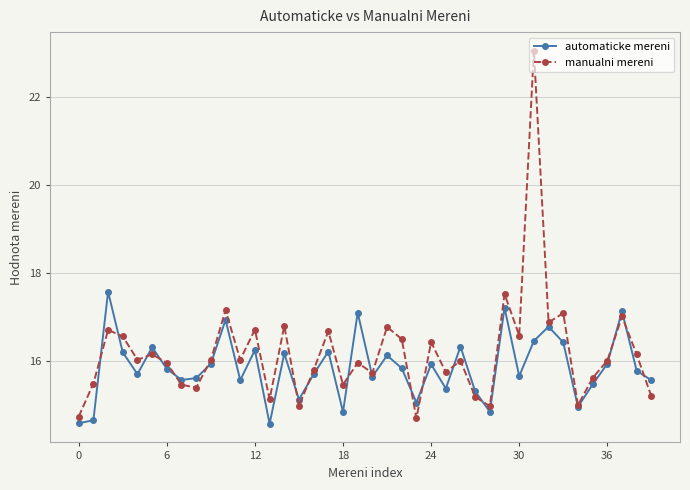

What is the difference between the maximum and second lowest values in the automaticke mereni series?

3.0